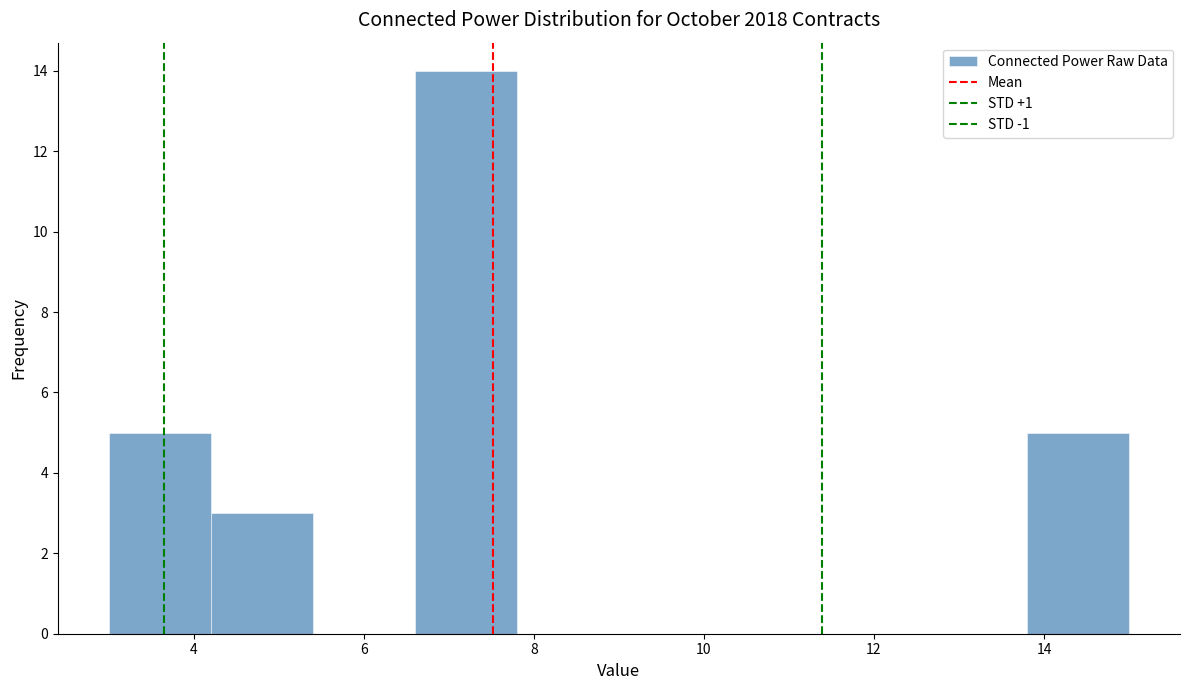

Reading left to right, transcribe this chart: for each bar, give the range it covers on the x-axis and its height. The values are not printed on the chart, so give them approximately, as read against the axis.

3.0 to 4.2: 5
4.2 to 5.4: 3
5.4 to 6.6: 0
6.6 to 7.8: 14
7.8 to 9.0: 0
9.0 to 10.2: 0
10.2 to 11.4: 0
11.4 to 12.6: 0
12.6 to 13.8: 0
13.8 to 15.0: 5